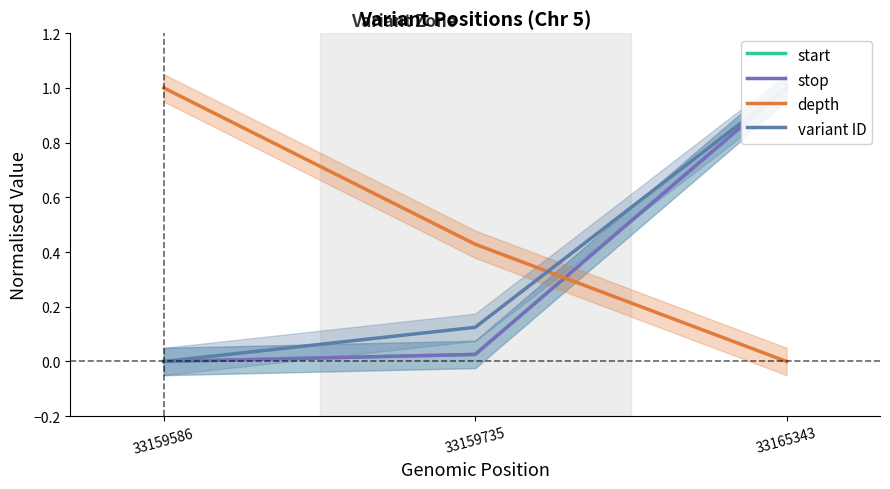

Reading left to right, extract all data points from this chart.

start: 0.0	0.0	1.0
stop: 0.0	0.0	1.0
depth: 1.0	0.4	0.0
variant ID: 0.0	0.1	1.0